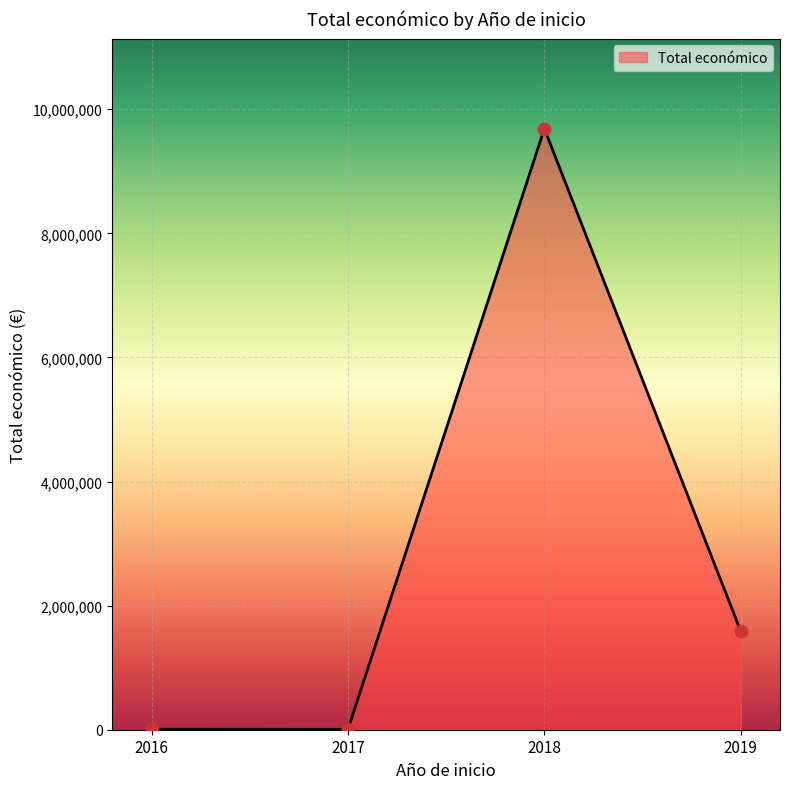

Which has a higher value, 2019 or 2016?

2019